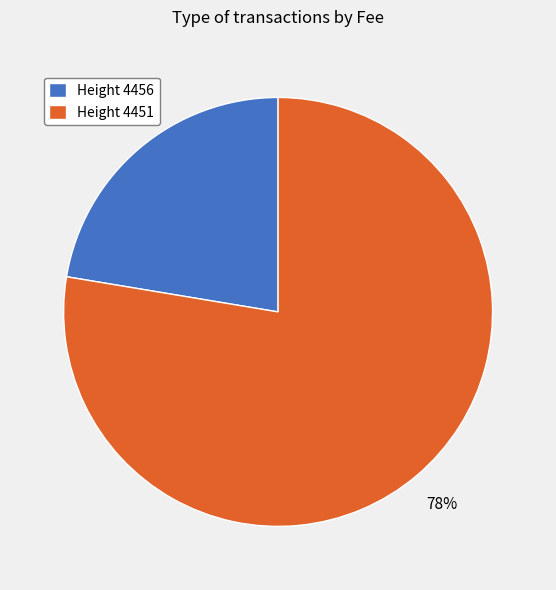

What is the majority slice?

Height 4451